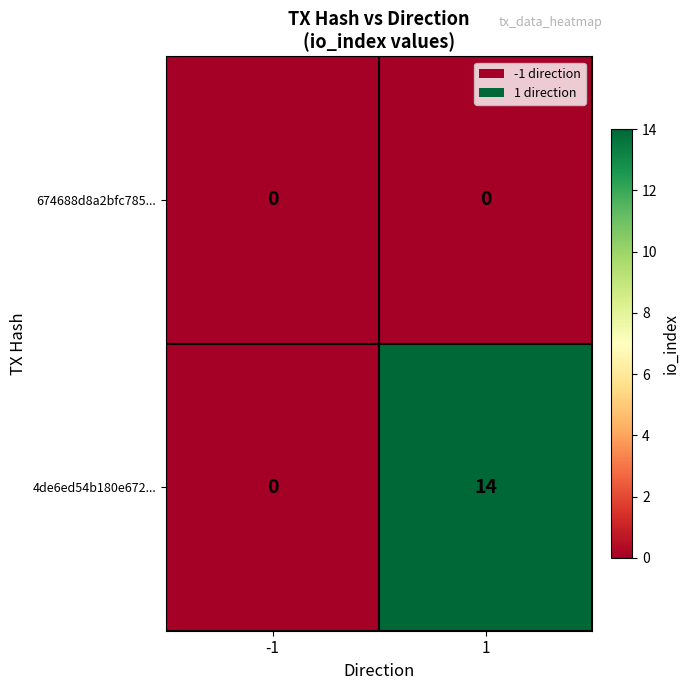

At 1, list the series in order from largest to smallest.

4de6ed54b180e672..., 674688d8a2bfc785...